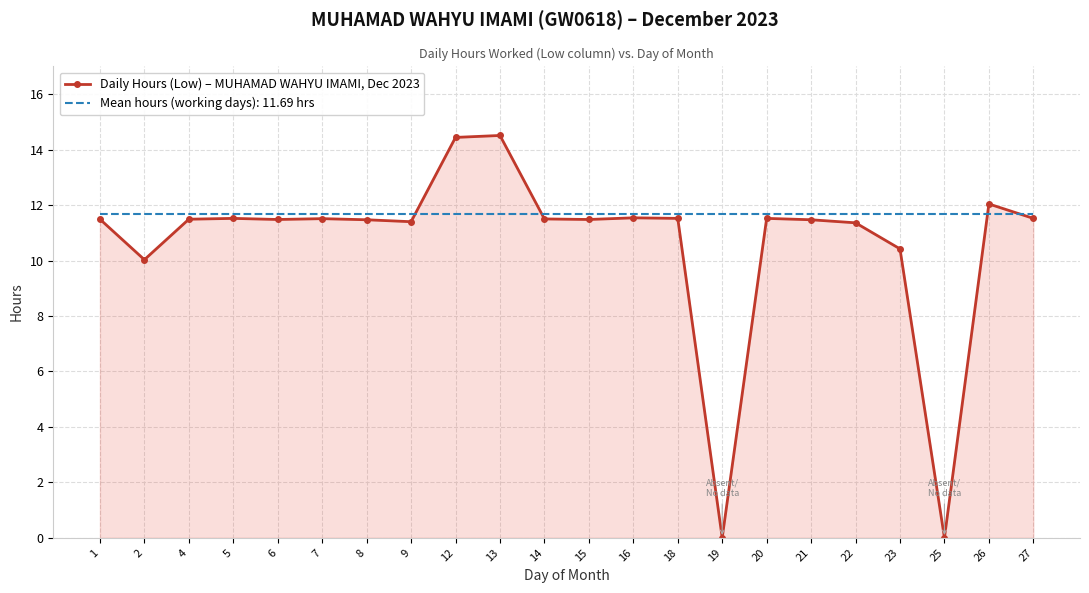

The Mean hours (working days): 11.69 hrs series shows 4.7 at 19. True or false?

False